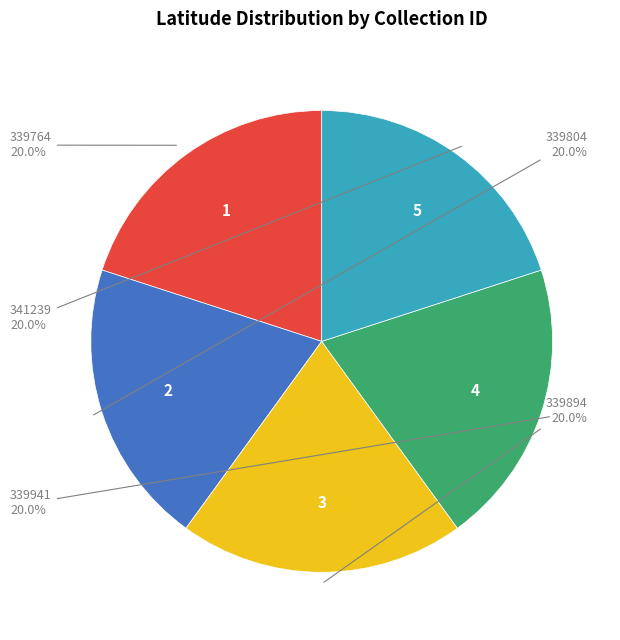

Does any single category account for the majority?

No